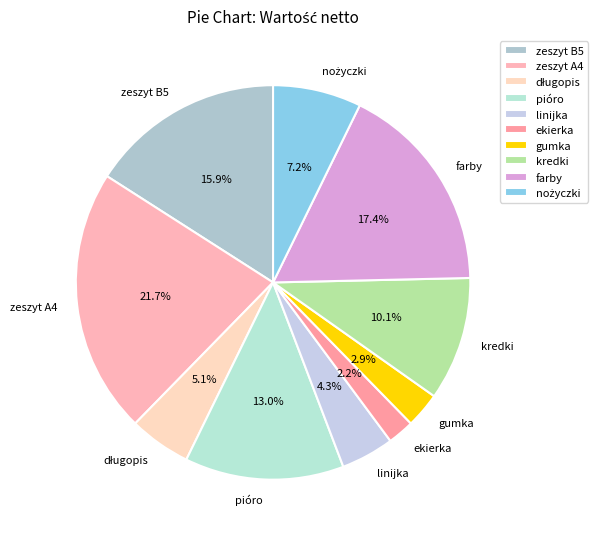

What percentage is the farby slice, to the nearest percent?

17%